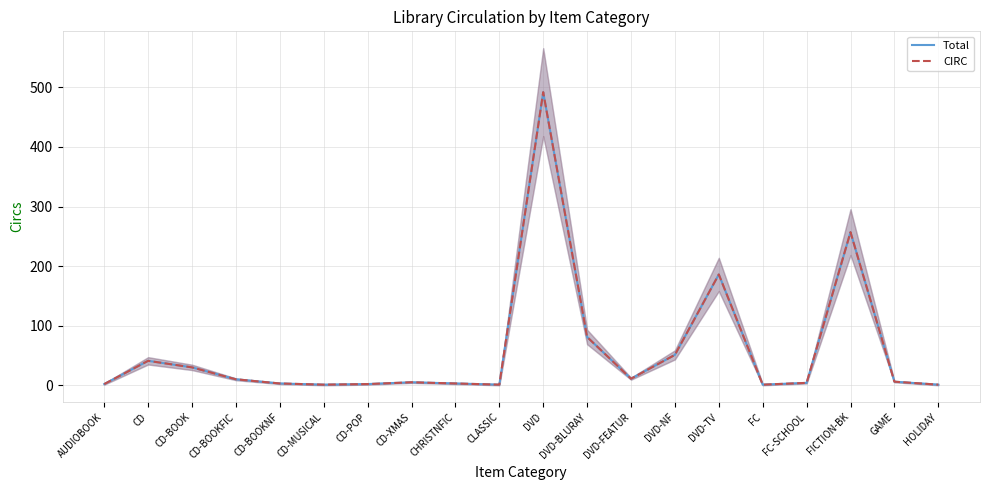

Where is the first local maximum for Total?

CD